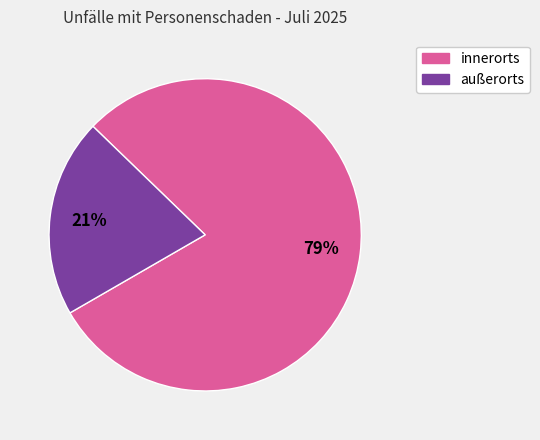

To the nearest percent, what is the combined percentage of innerorts and außerorts?

100%